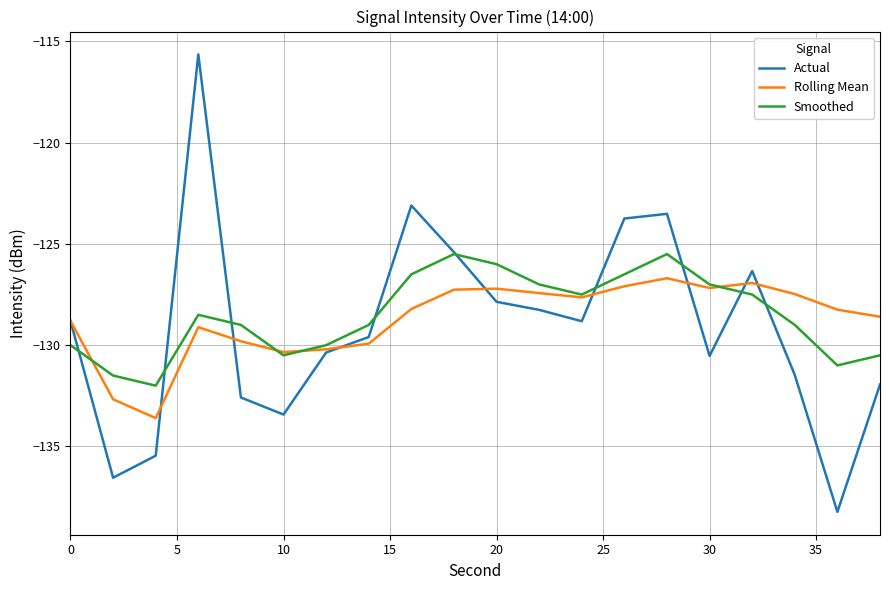

Which series has the largest total across all categories?

Smoothed